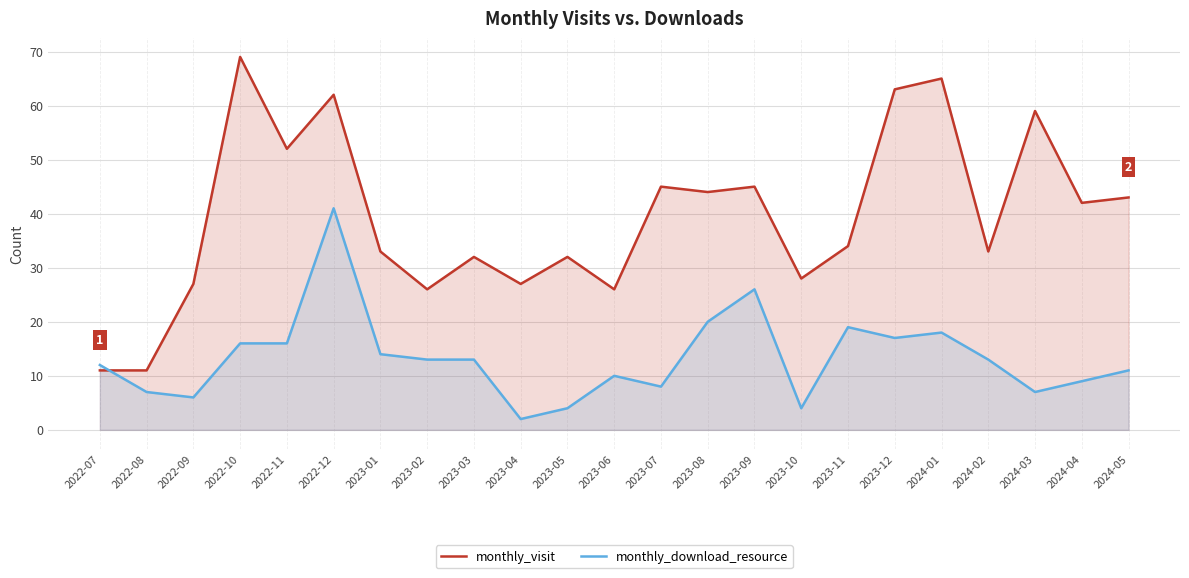

The monthly_download_resource series shows 13 at 2023-08. True or false?

False